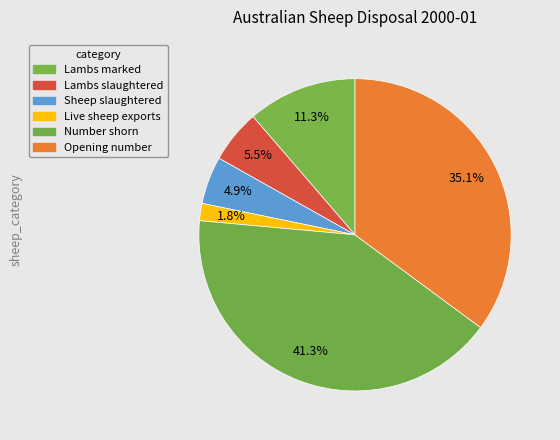

How many slices are in this pie chart?

6